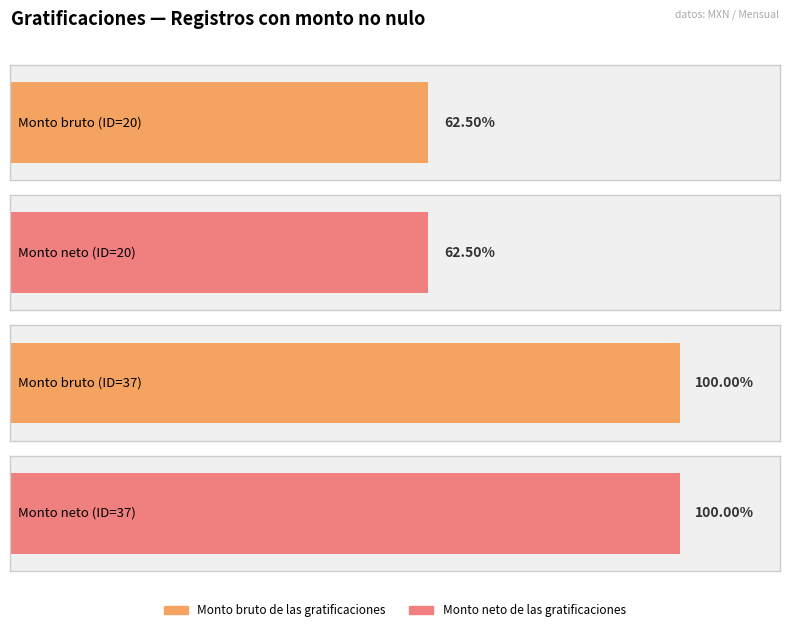

How many data points in Monto bruto de las gratificaciones are above 0?

2